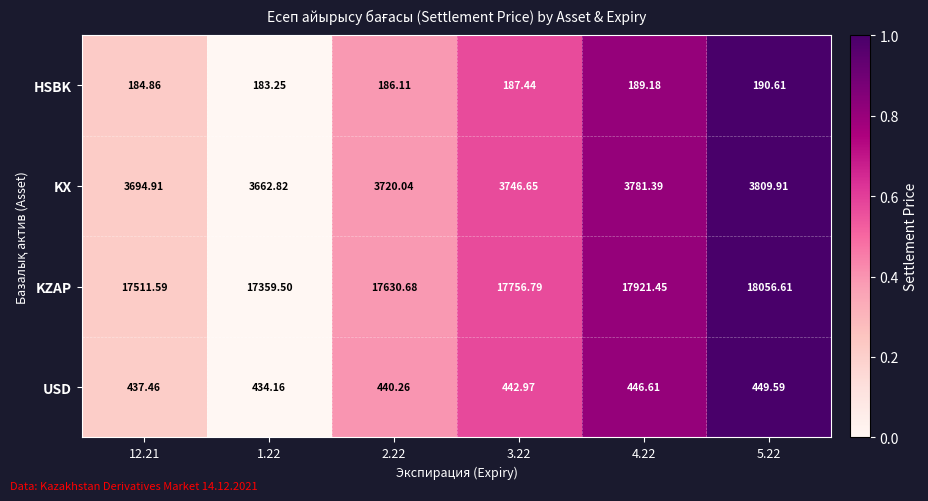

Which series changed the most between 4.22 and 5.22?

KZAP